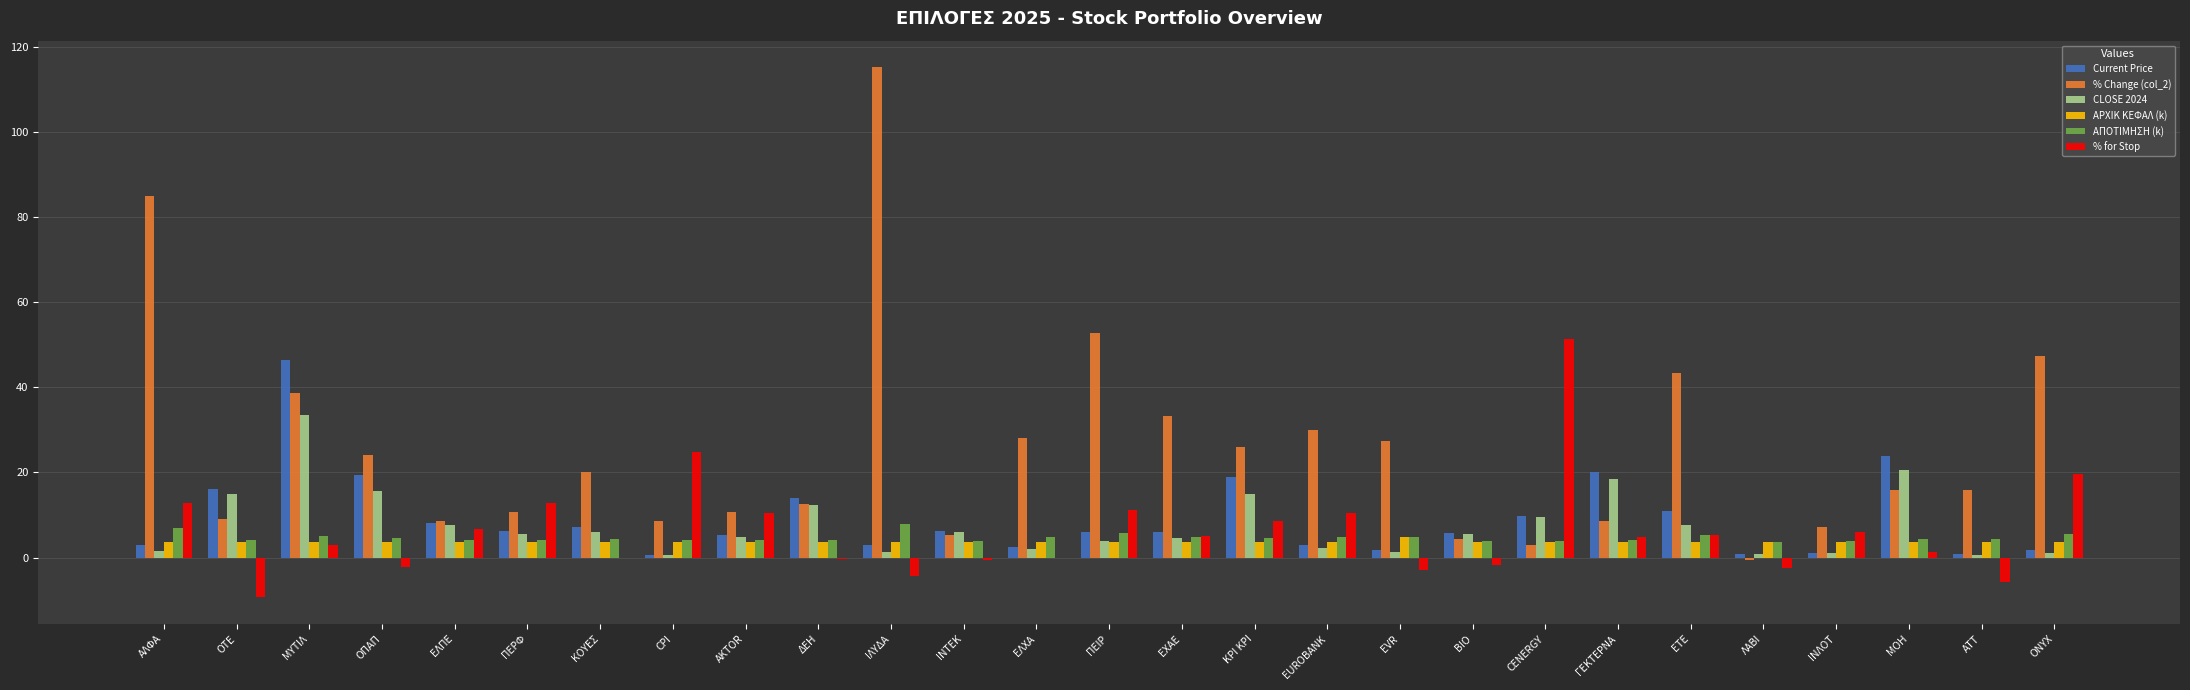

Which label corresponds to the largest value in the chart?

ΙΛΥΔΑ